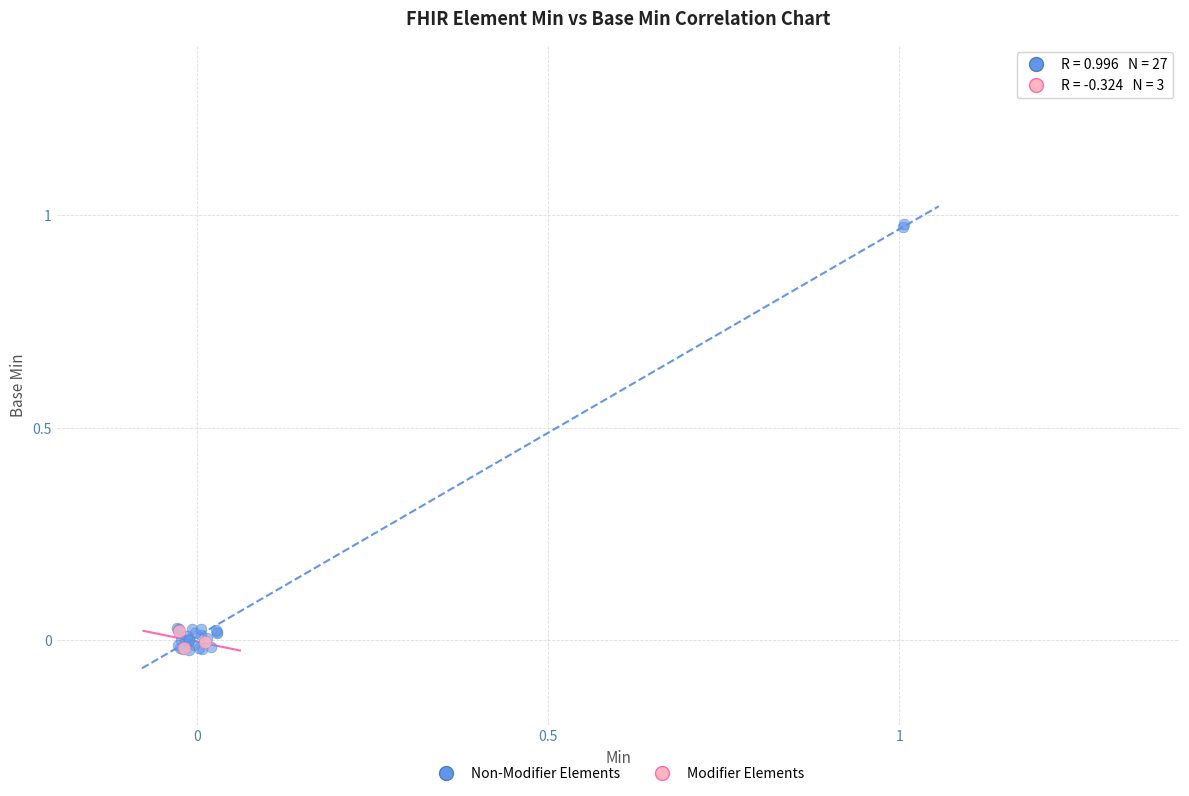

Which series has the widest spread of Y values?

Non-Modifier Elements